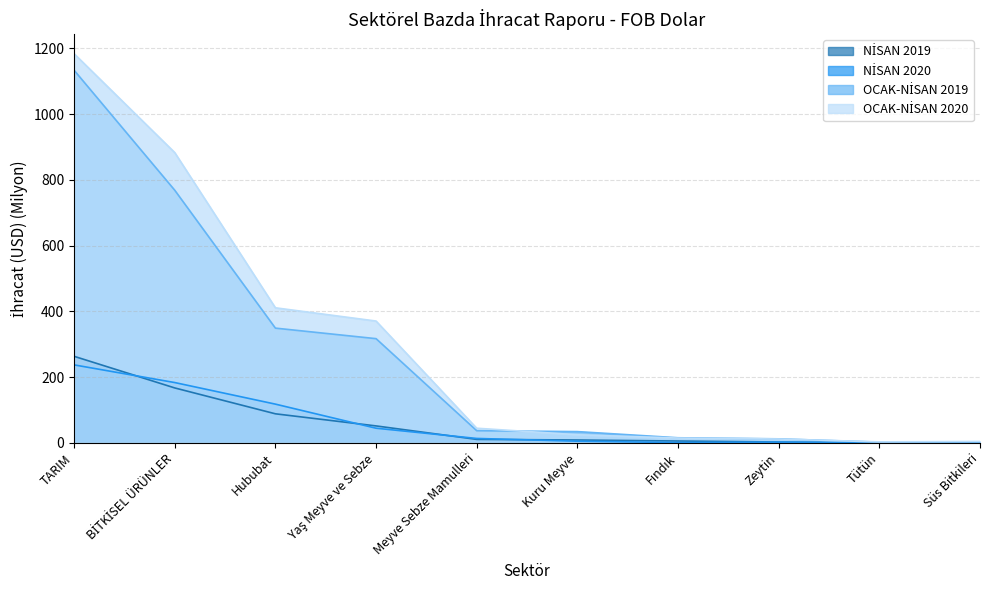

What is the value of the NİSAN 2020 point at the 10th from the left?

0.2